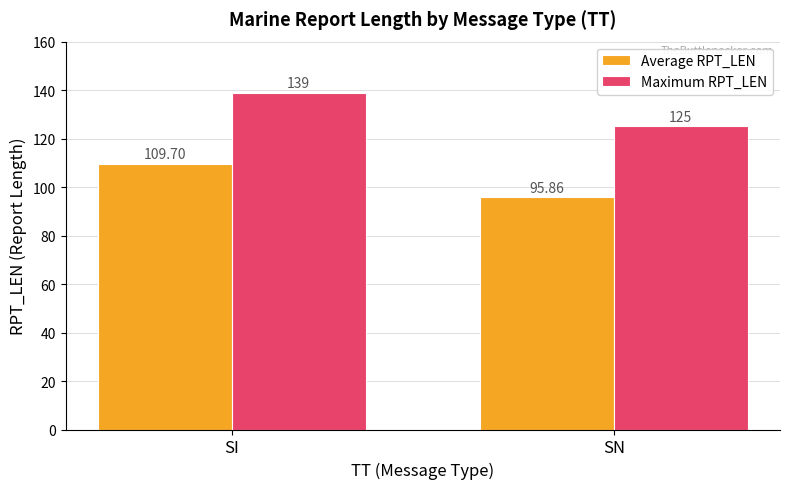

What is the value of the Maximum RPT_LEN bar at the 2nd from the left?

125.0